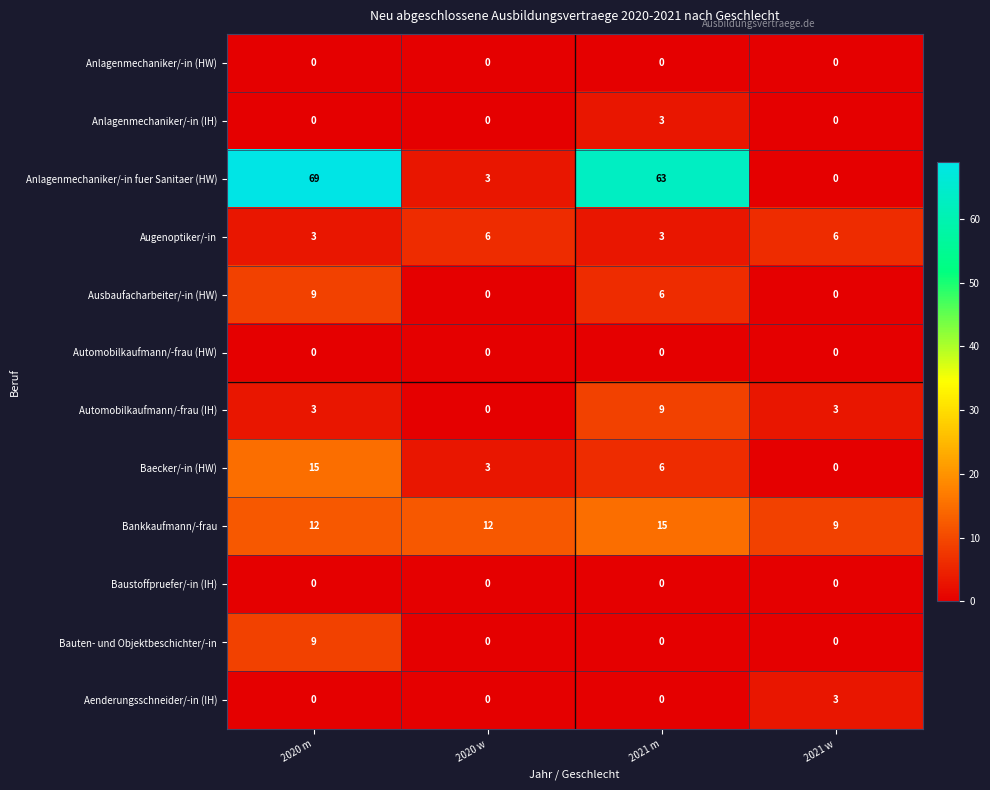

How many Baecker/-in (HW) values are between 3 and 15?

3